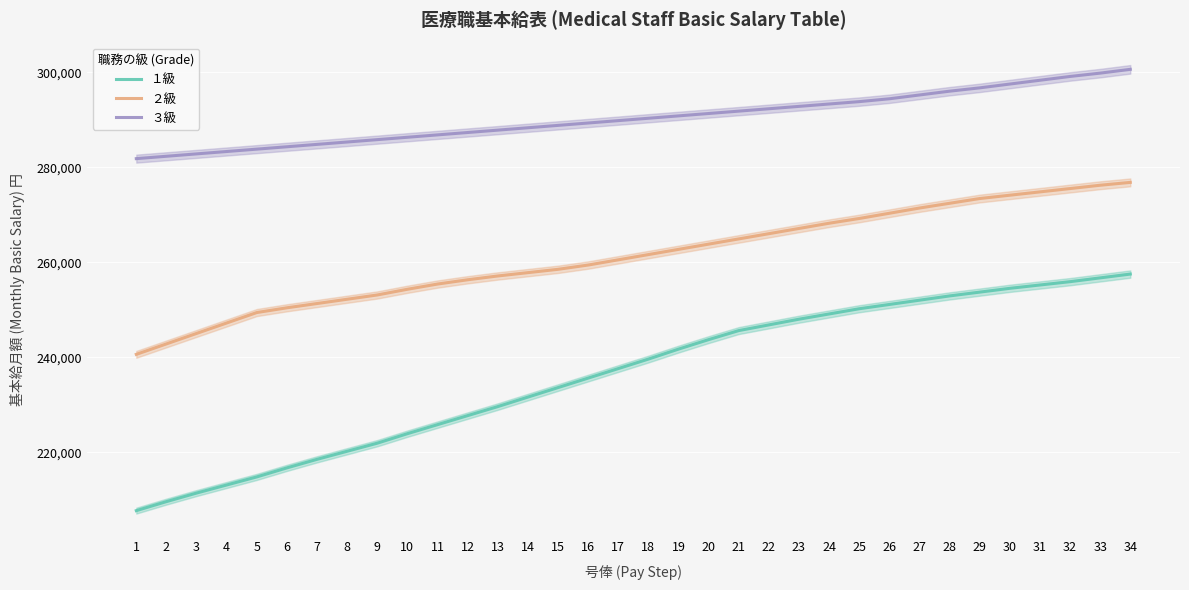

The value of １級 at 8 is 220200. True or false?

True